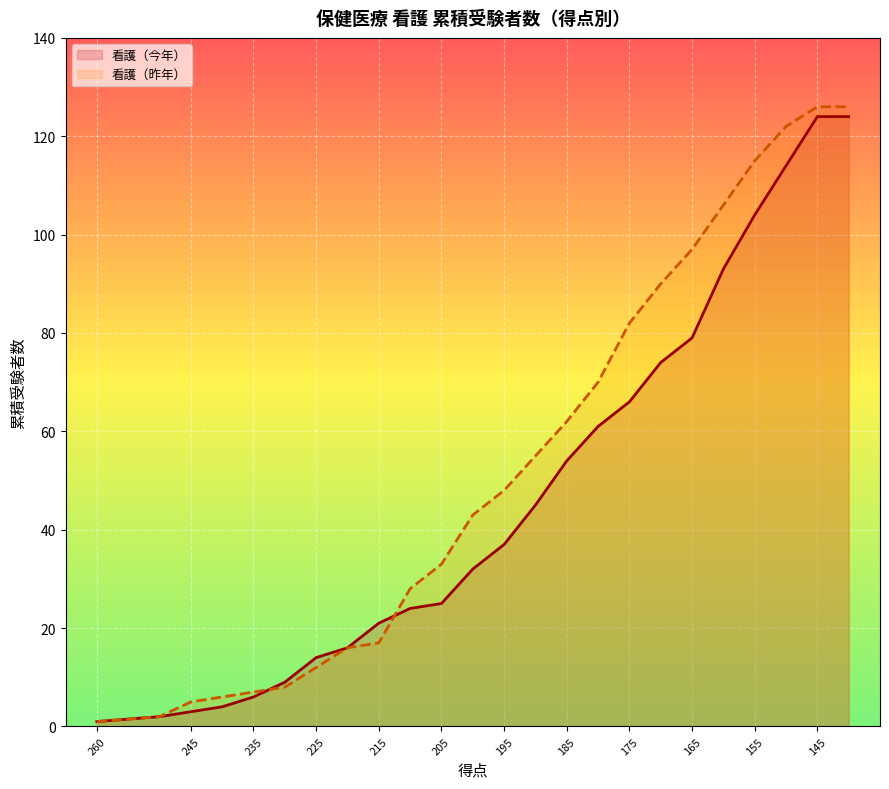

Is it true that 看護（今年）_line equals 88 at 15?

False